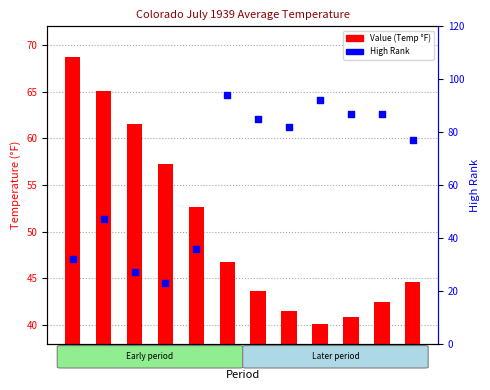

Which series reaches the maximum Y coordinate?

High Rank